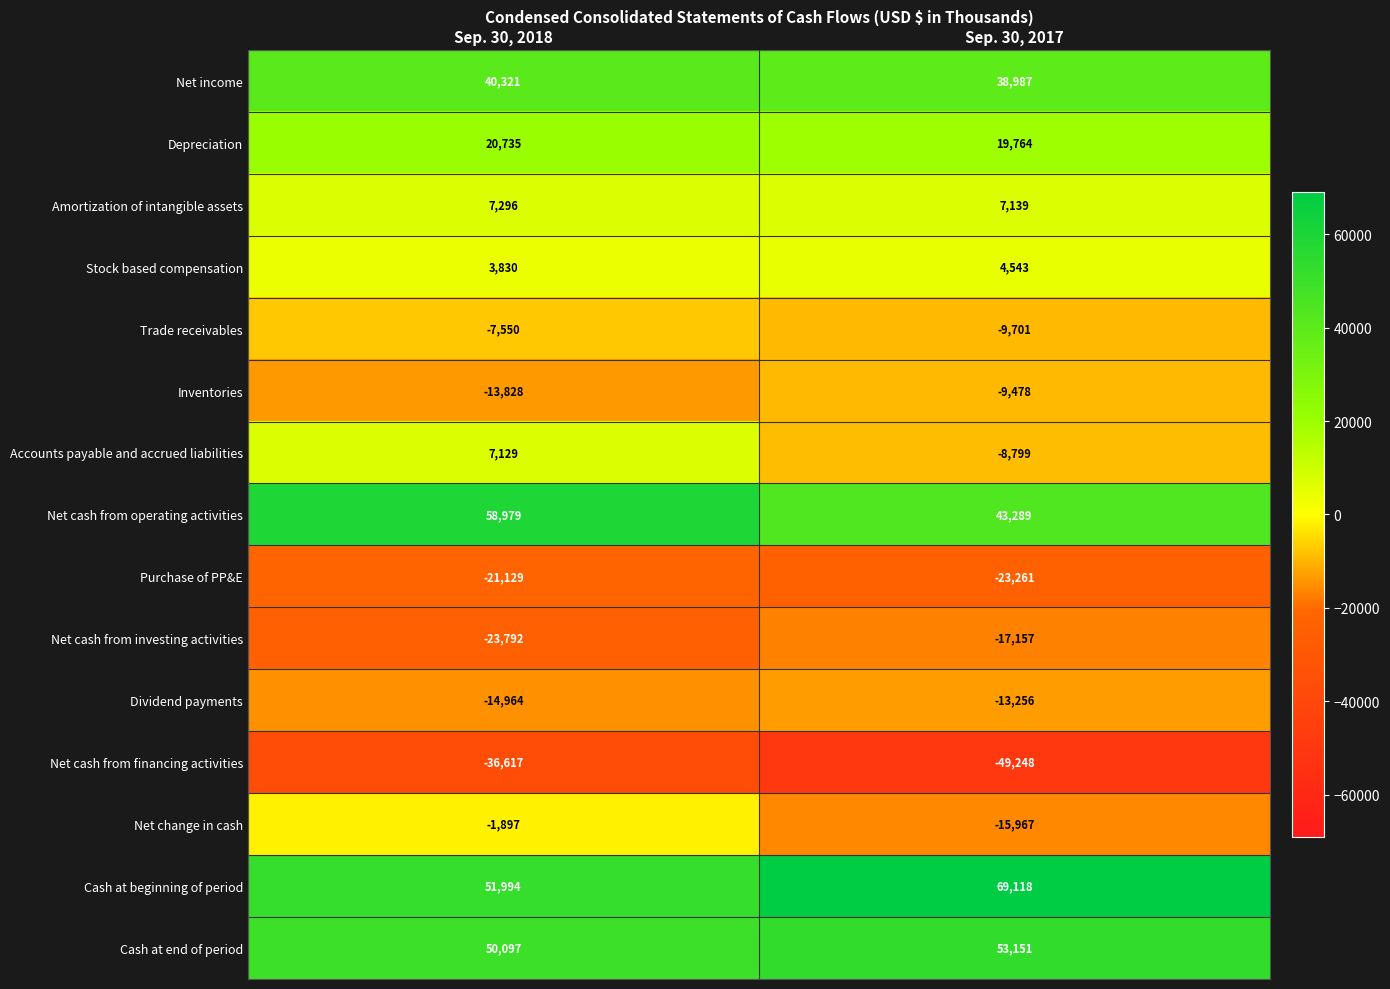

Between Sep. 30, 2018 and Sep. 30, 2017, which series saw the biggest shift?

Cash at beginning of period